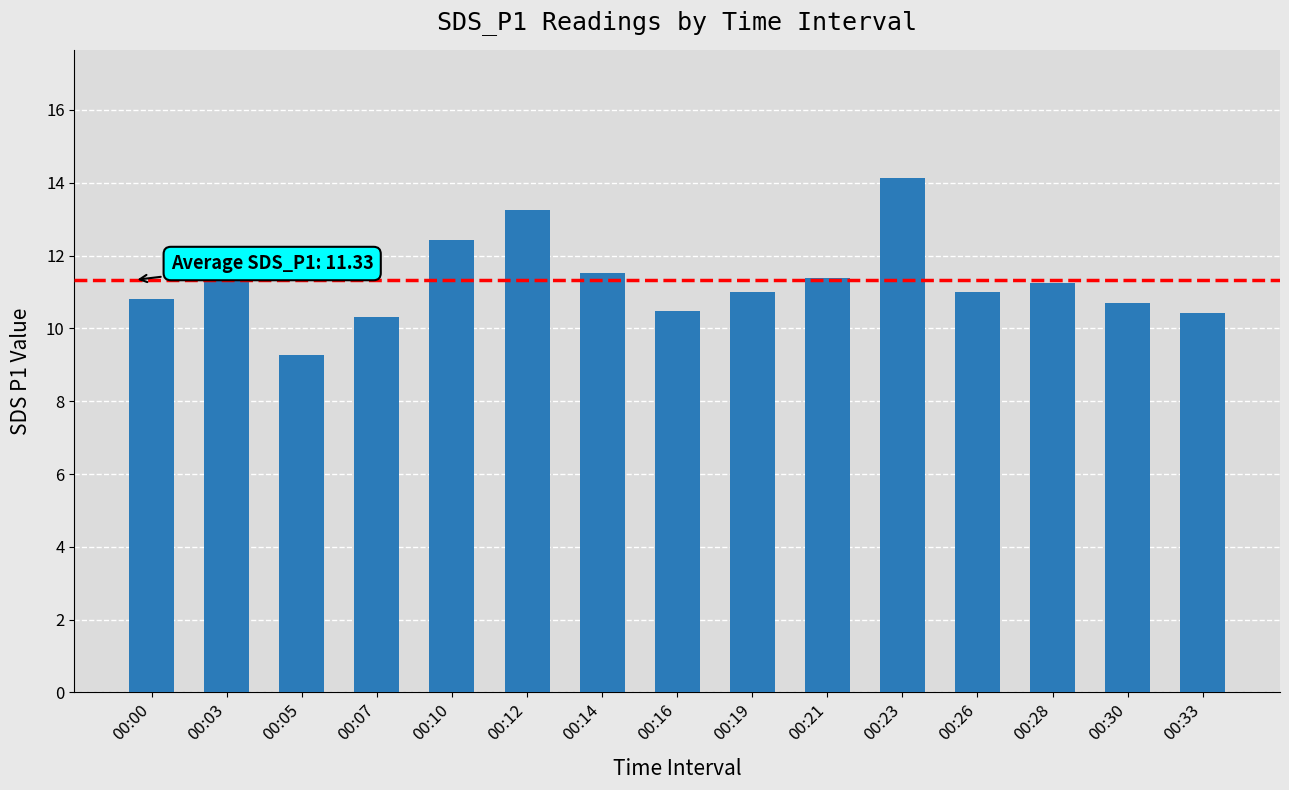

Between 00:28 and 00:05, which is larger?

00:28